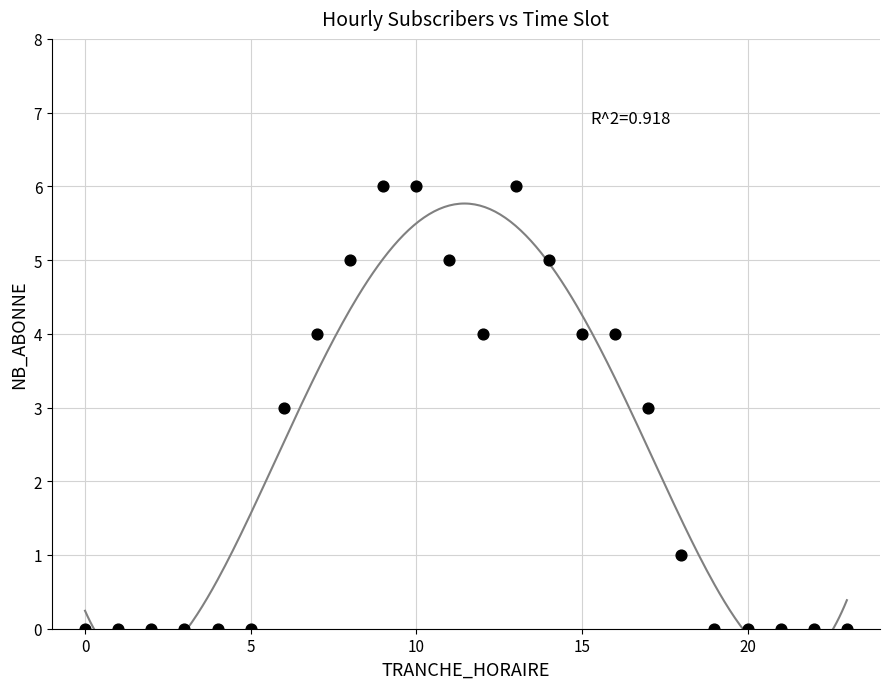

What is the range of Y values (max minus min)?

6